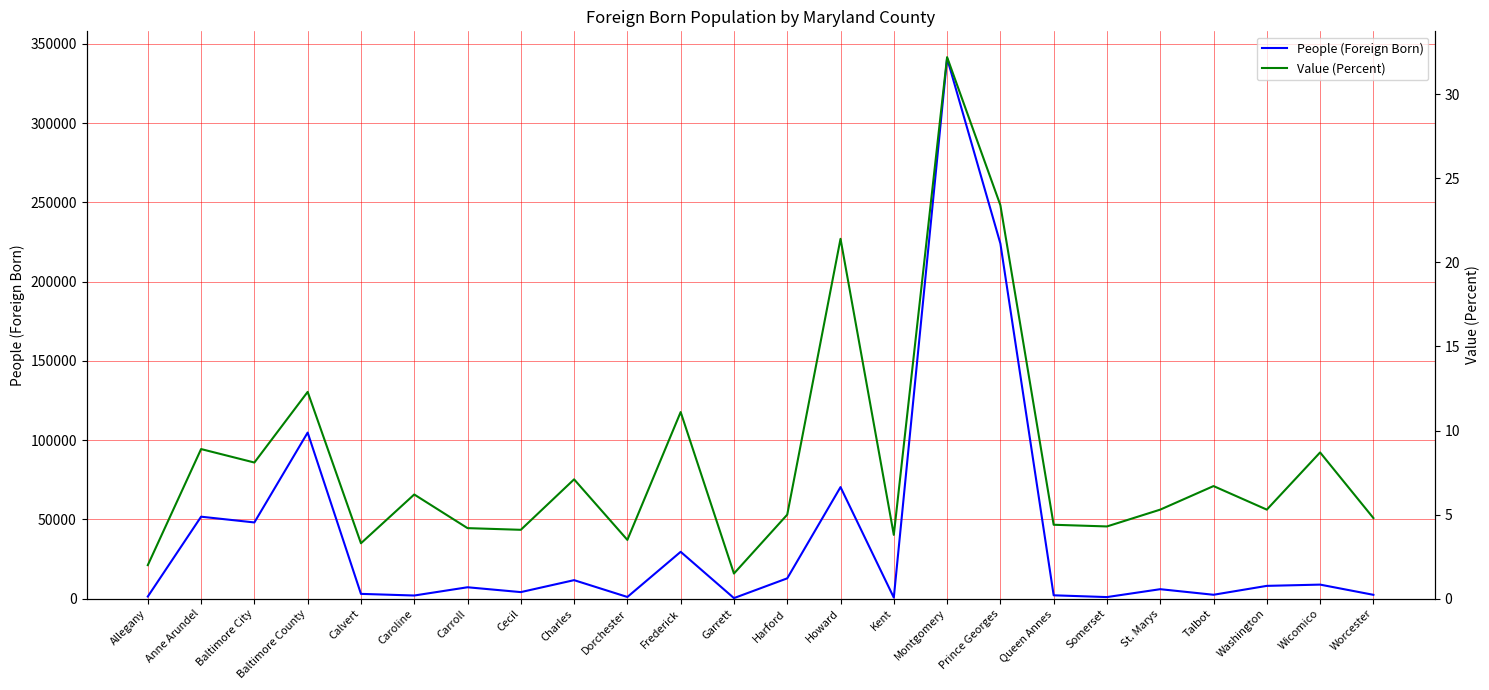

What is the total value across all series at Harford?

12892.0